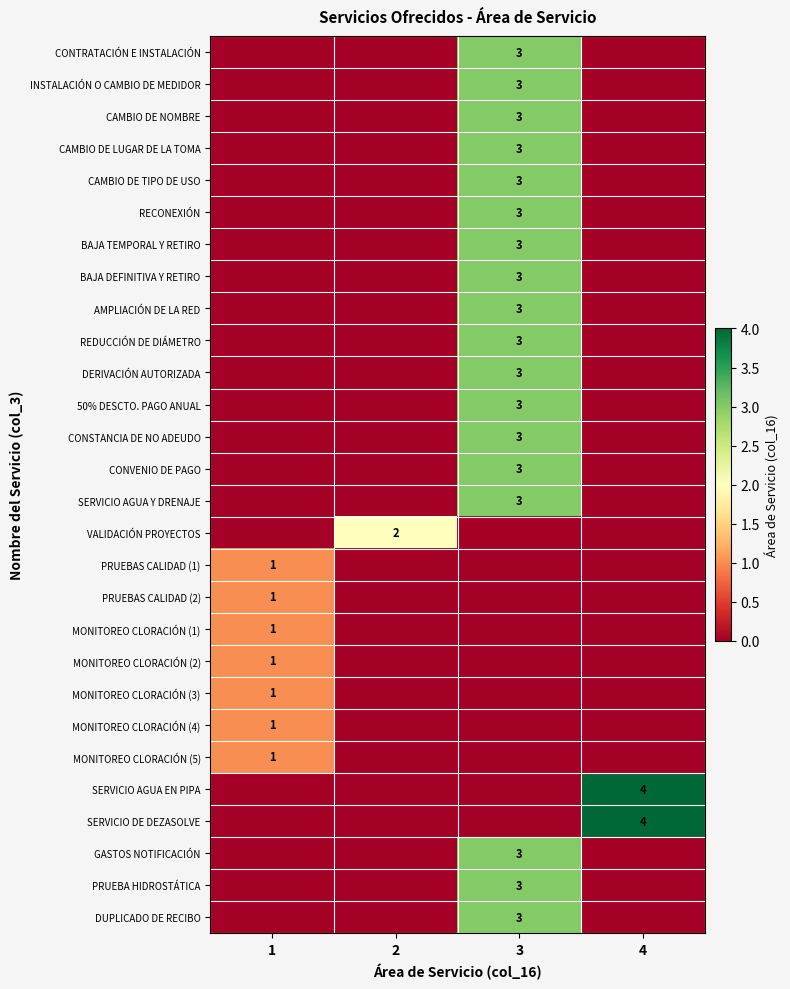

How many distinct data groups are displayed?

28